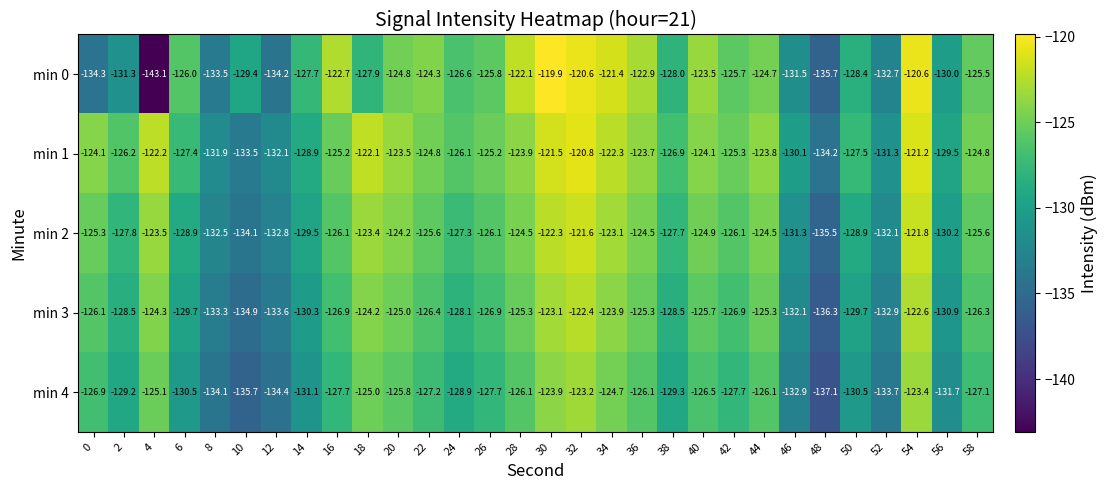

Is it true that min 3 equals -167.9 at 16?

False